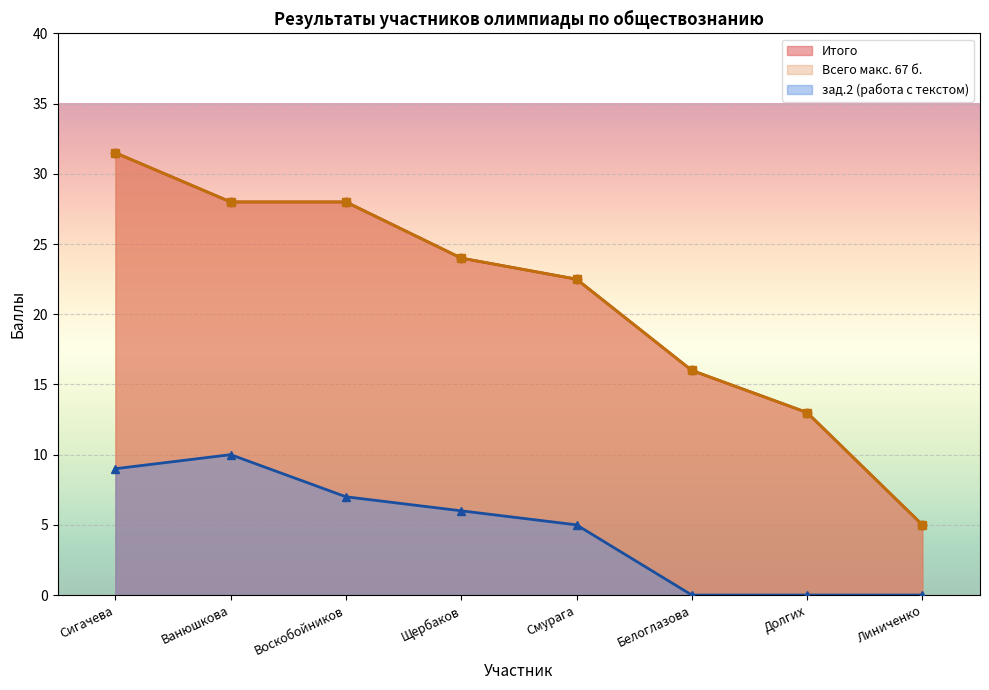

At which category is the sum across all series the highest?

Сигачева